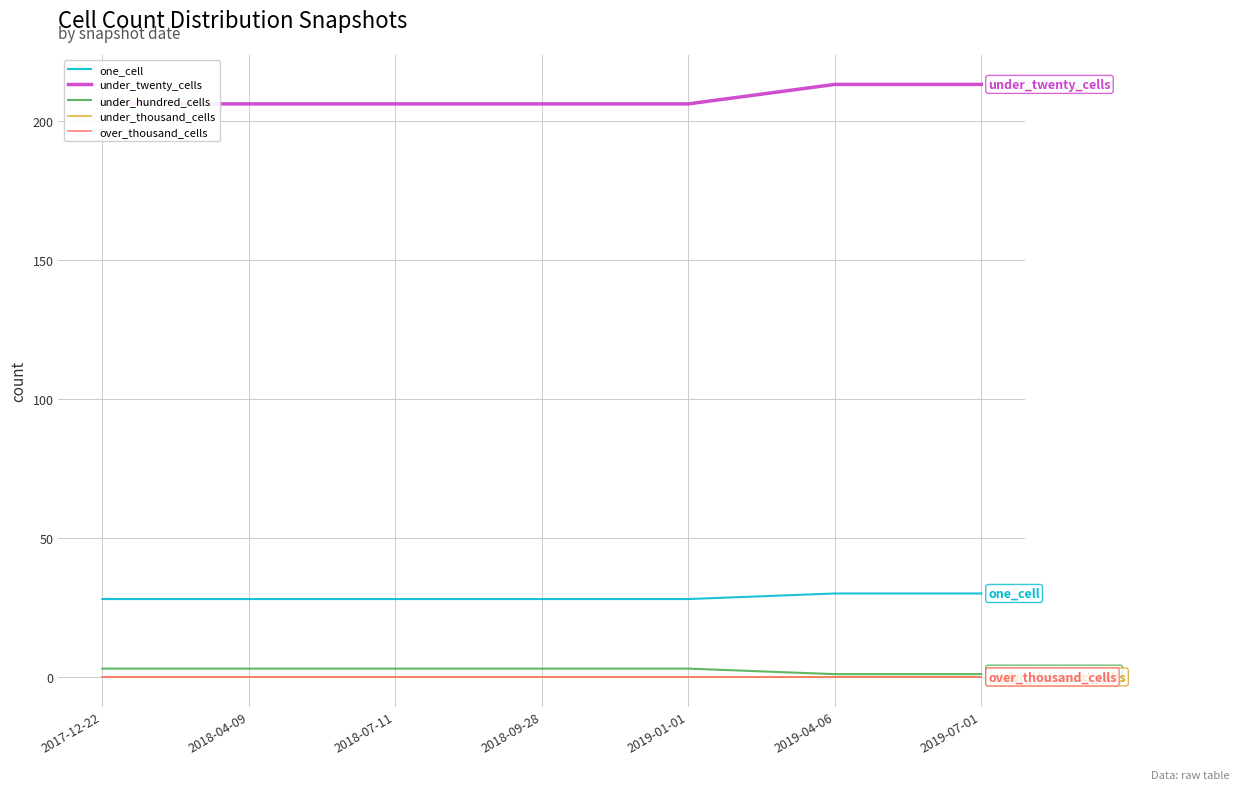

At which category does the chart reach its minimum across all series?

2017-12-22